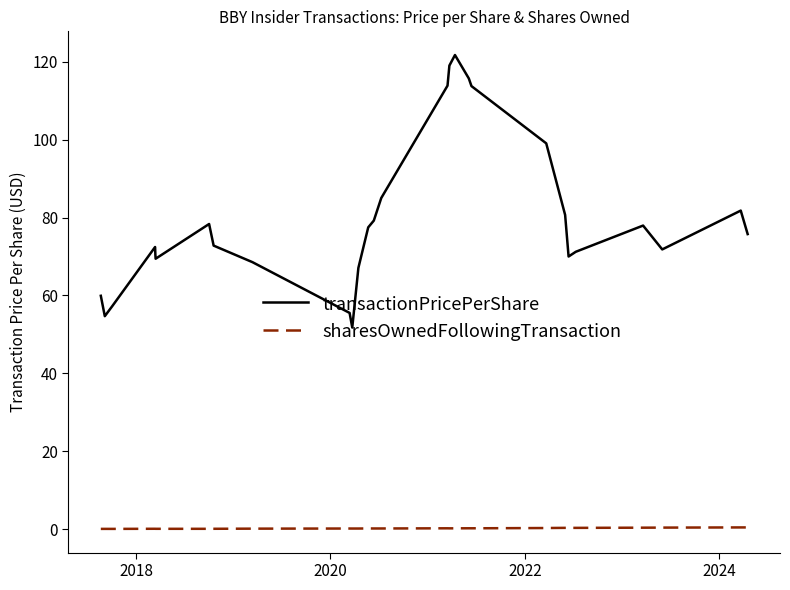

True or false: sharesOwnedFollowingTransaction and transactionPricePerShare intersect in this chart.

False